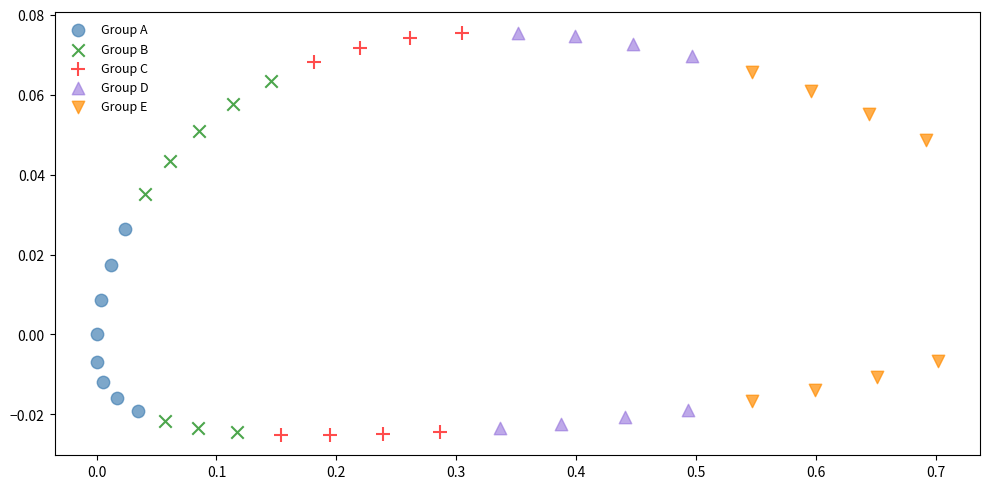

What are all the series names shown in the legend?

Group A, Group B, Group C, Group D, Group E